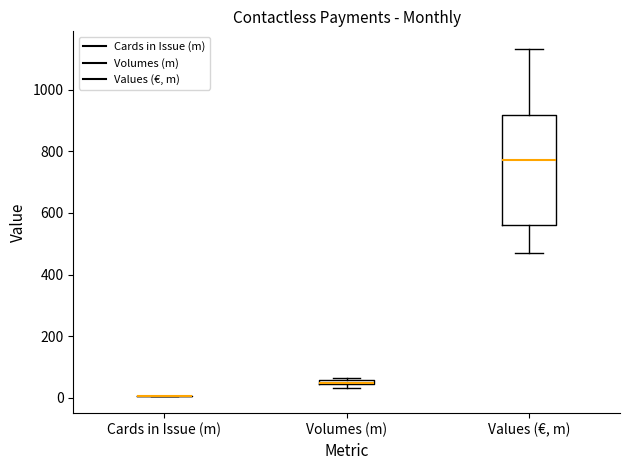

Where is the lower edge of the box for Volumes (m) on the y-axis? The values are not printed on the chart, so give them approximately, as read against the axis.

40